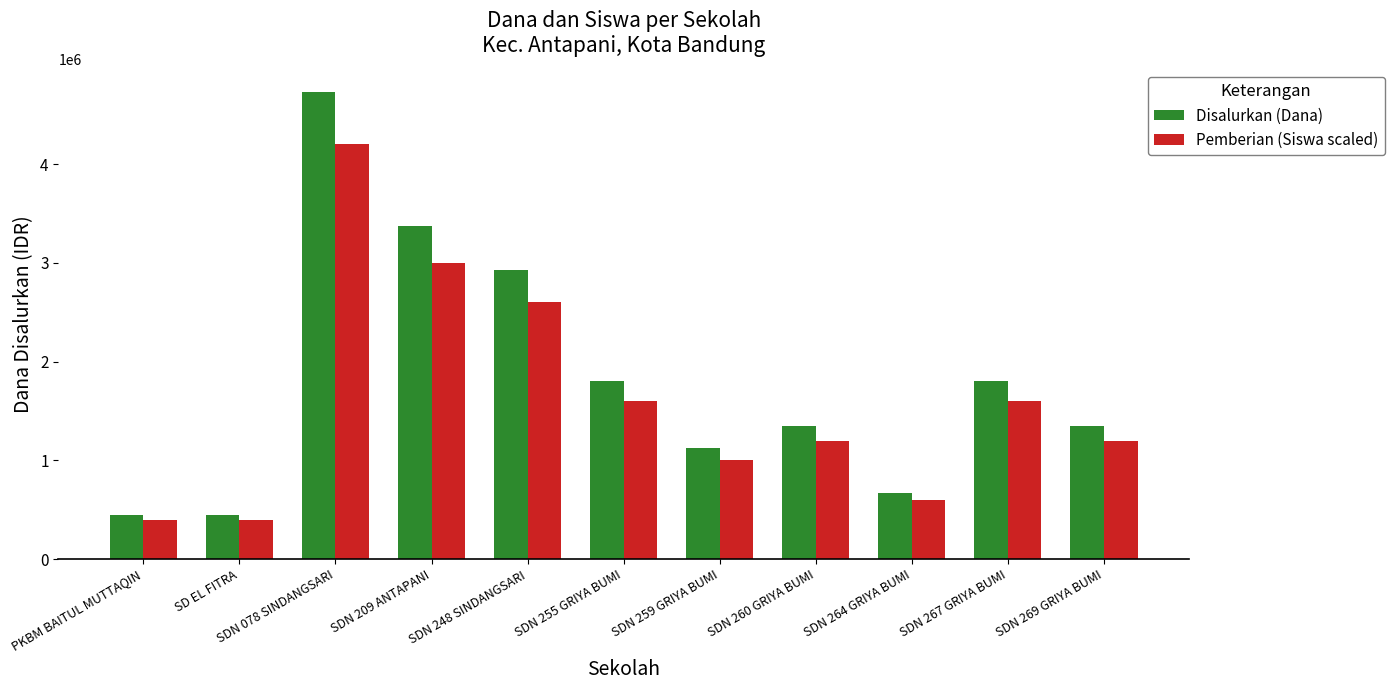

What is the sum of the Disalurkan (Dana) values at SDN 078 SINDANGSARI and PKBM BAITUL MUTTAQIN?

5175000